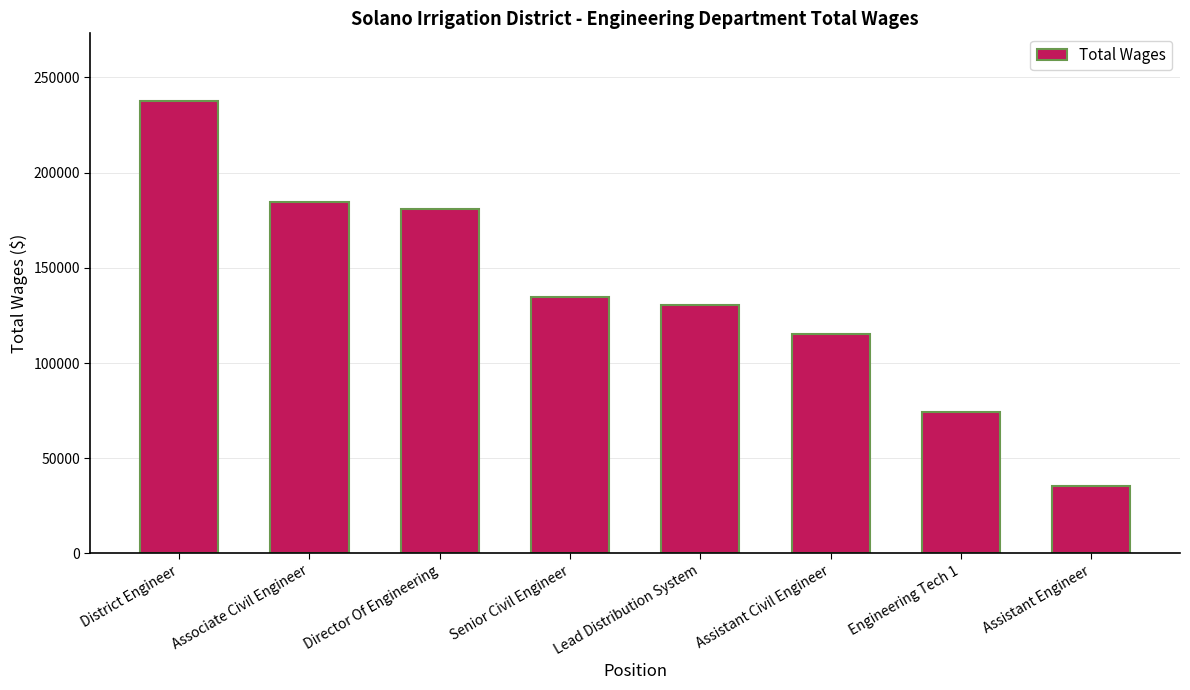

List the labels in order of value, largest first.

District Engineer, Associate Civil Engineer, Director Of Engineering, Senior Civil Engineer, Lead Distribution System, Assistant Civil Engineer, Engineering Tech 1, Assistant Engineer